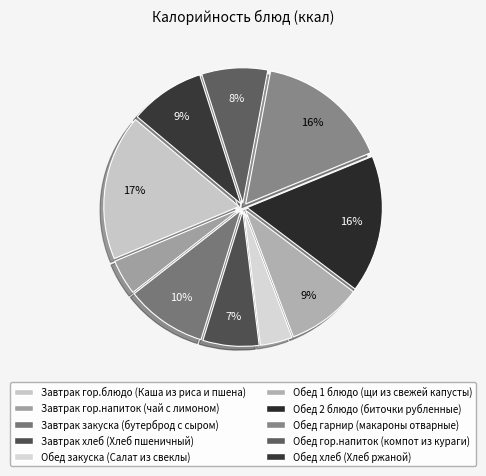

Combined, do Обед 1 блюдо (щи из свежей капусты) and Обед гарнир (макароны отварные) account for over 50%?

No